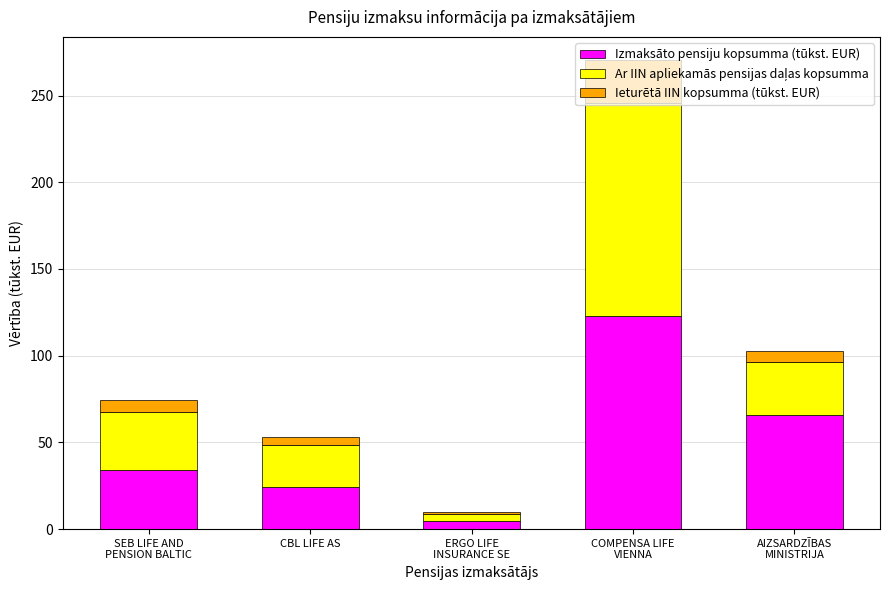

What is the average value of the Izmaksāto pensiju kopsumma (tūkst. EUR) series?

50.3